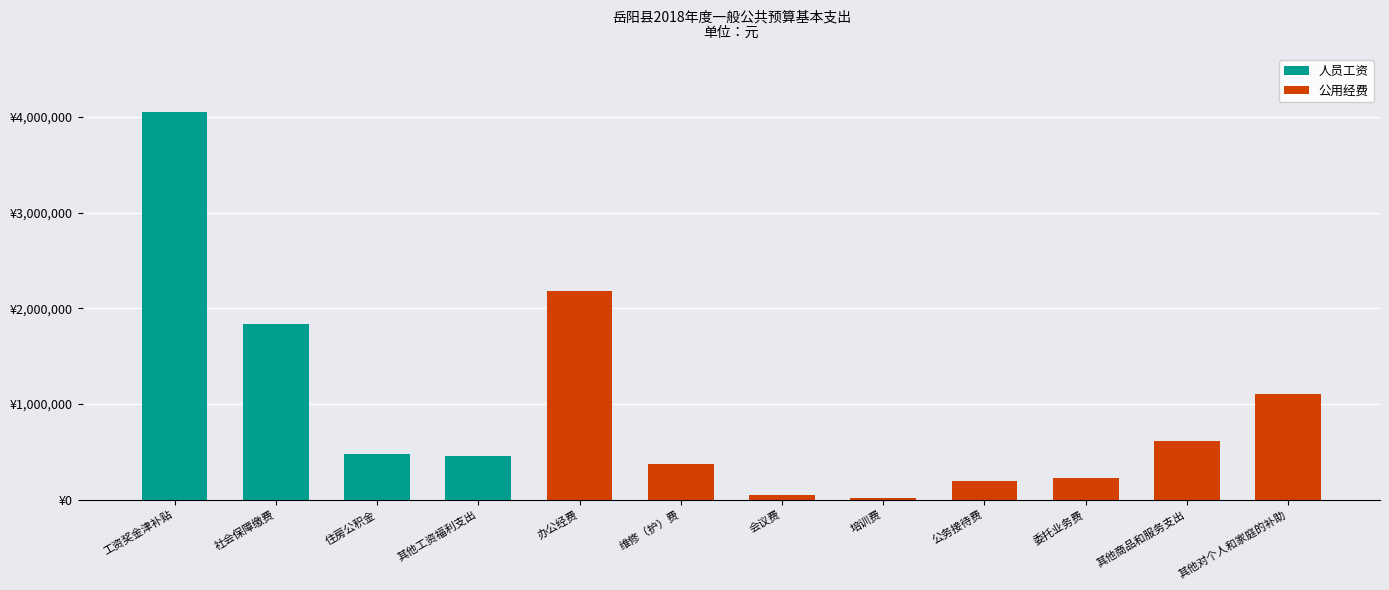

List the labels in order of 公用经费 value, smallest first.

工资奖金津补贴, 社会保障缴费, 住房公积金, 其他工资福利支出, 培训费, 会议费, 公务接待费, 委托业务费, 维修（护）费, 其他商品和服务支出, 其他对个人和家庭的补助, 办公经费